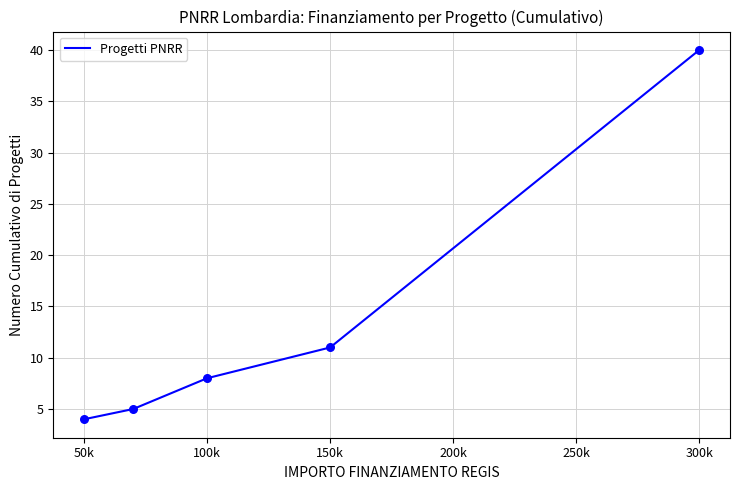

What is the maximum value shown in the chart?

40